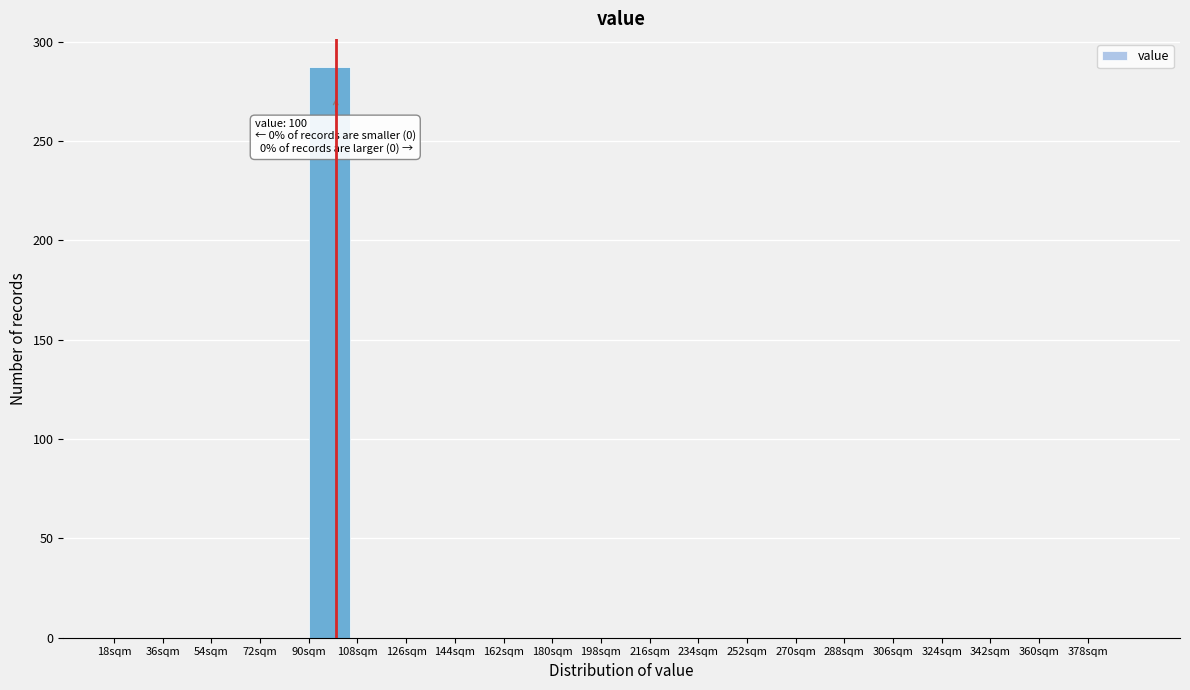

Over which range of the x-axis is the bar tallest?

90 to 108